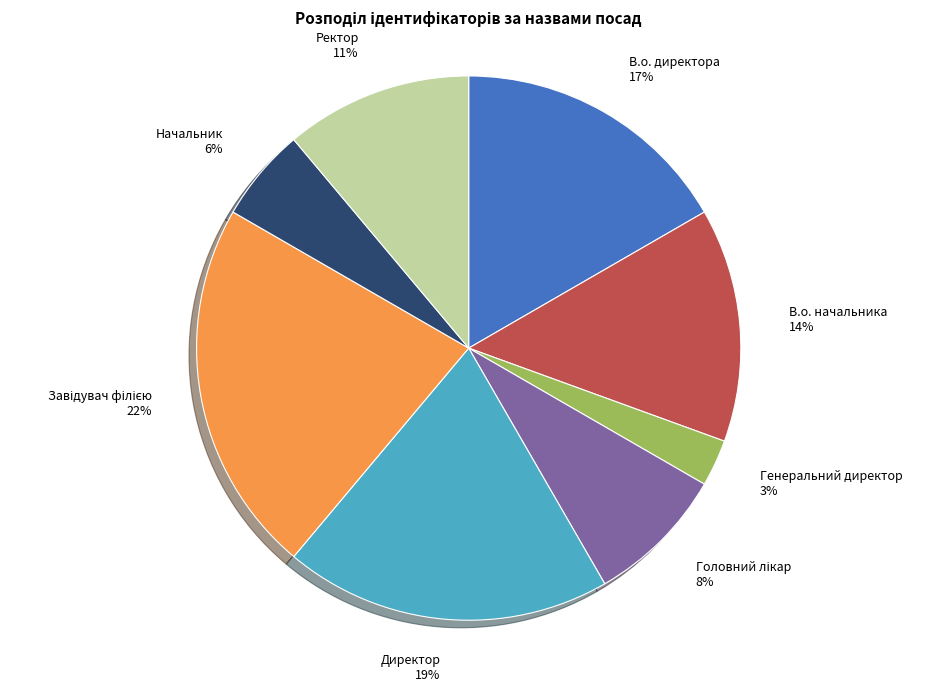

Between Начальник and В.о. директора, which is larger?

В.о. директора